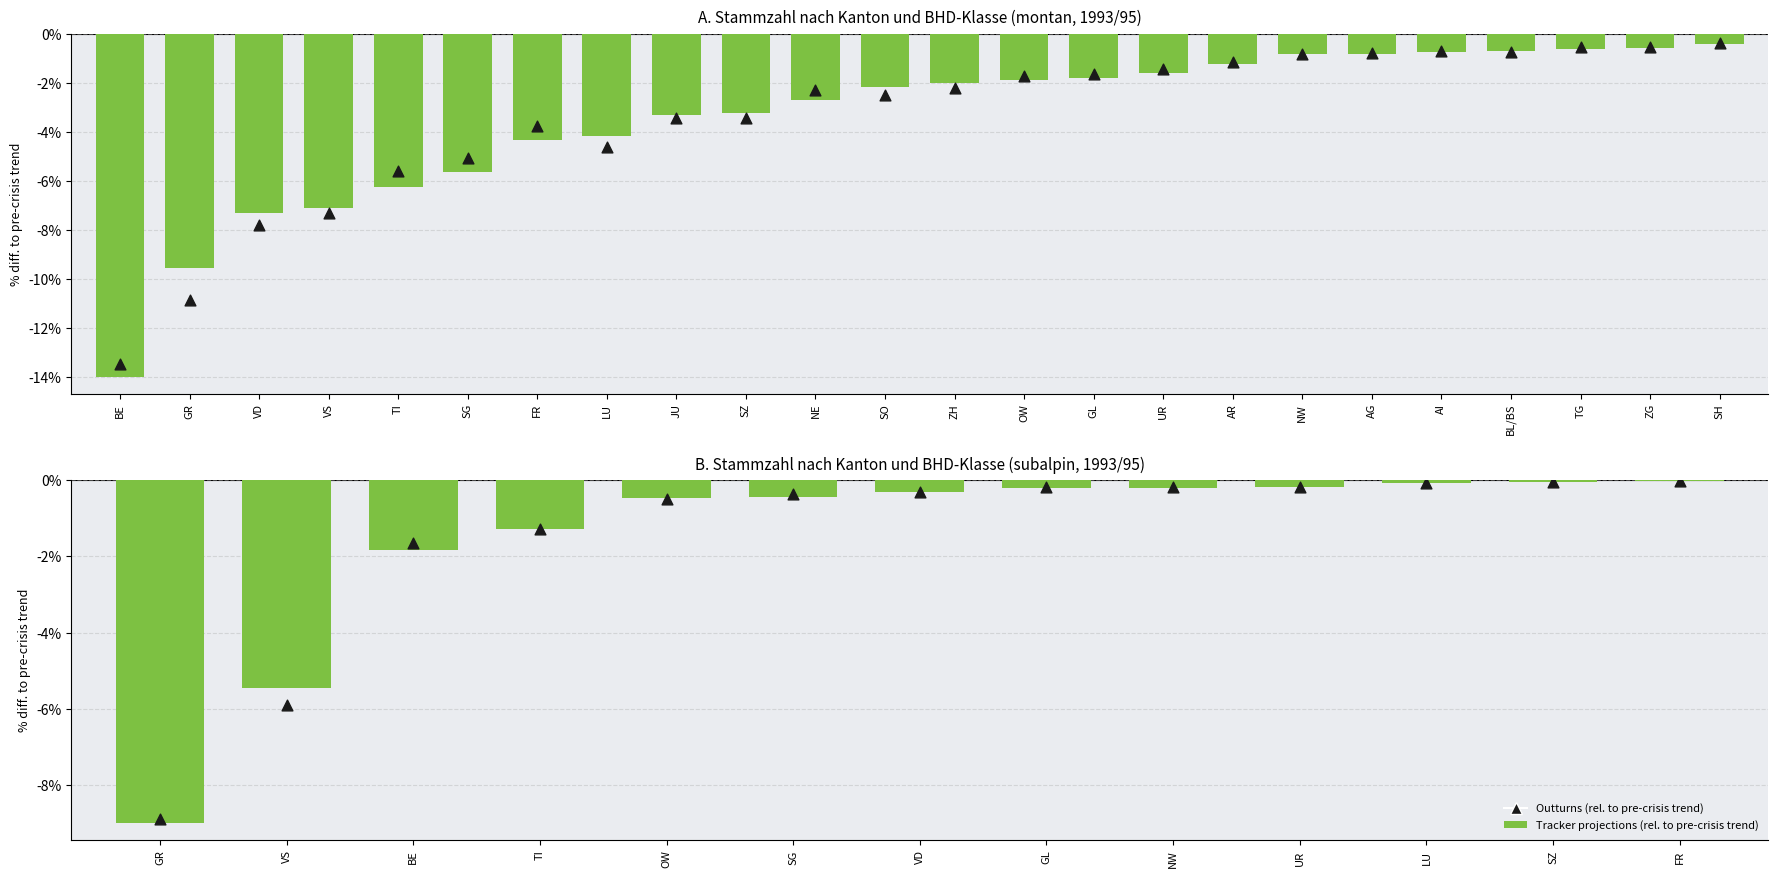

Which series reaches the maximum Y coordinate?

Outturns (rel. to pre-crisis trend)